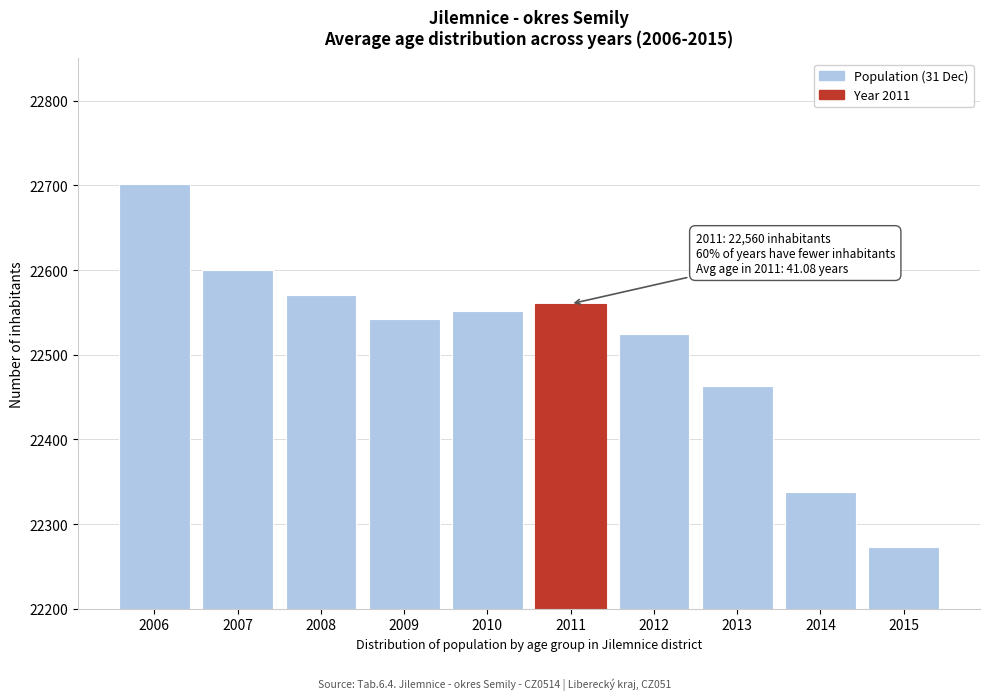

Reading left to right, transcribe all the data shown in this chart.

22702	22600	22571	22542	22552	22560	22524	22463	22338	22273